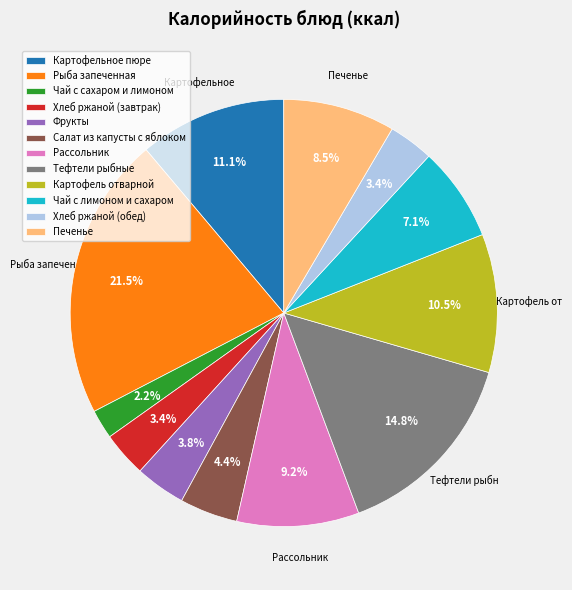

Does Чай с лимоном и сахаром account for over 50% of the chart?

No